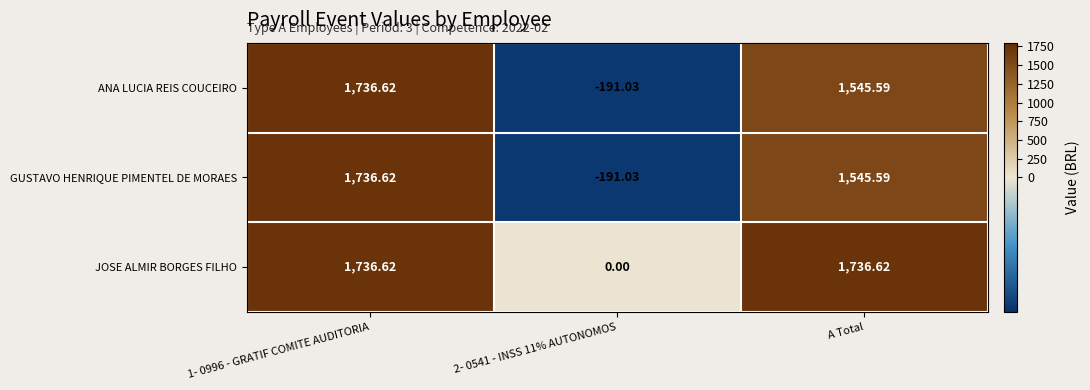

Which series has the largest total across all categories?

JOSE ALMIR BORGES FILHO